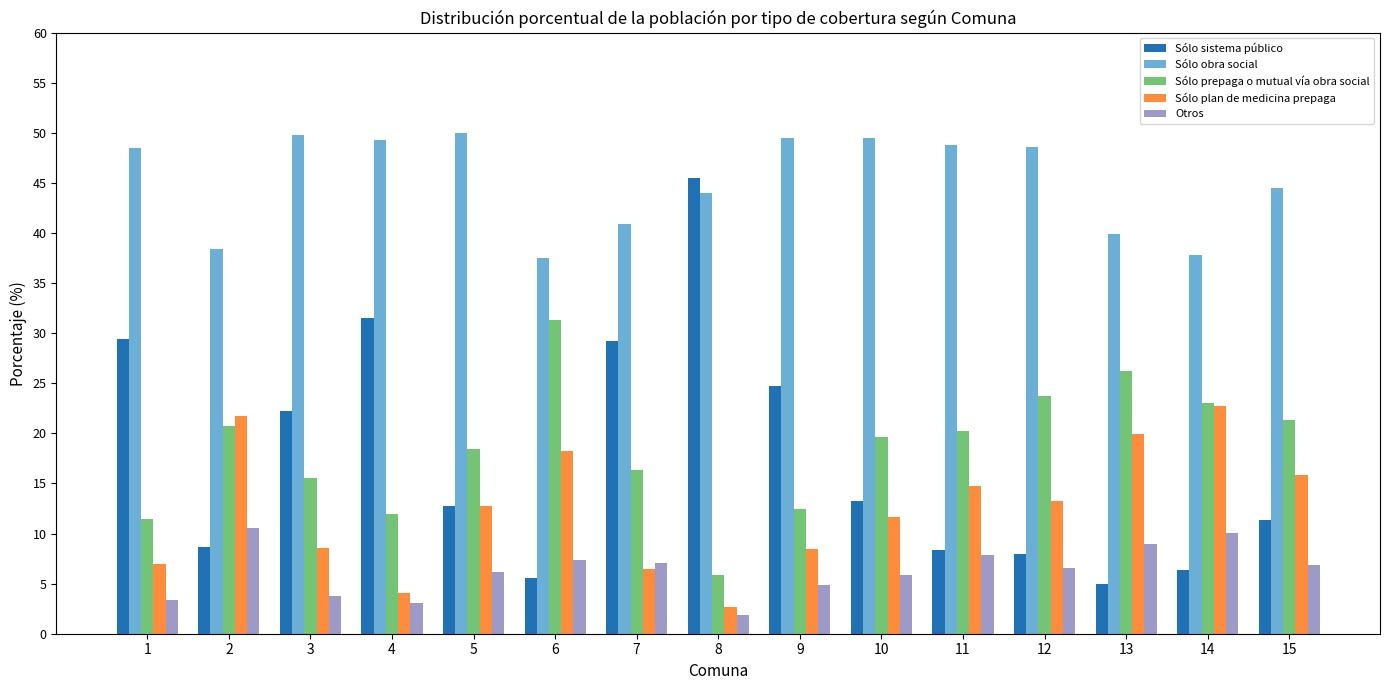

Which category has the highest value in the Sólo sistema público series?

8